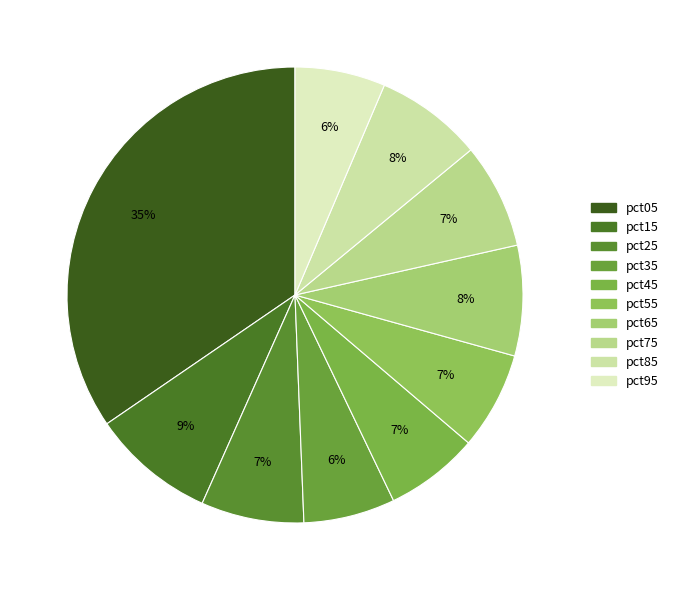

Is there any slice that represents more than half of the pie?

No